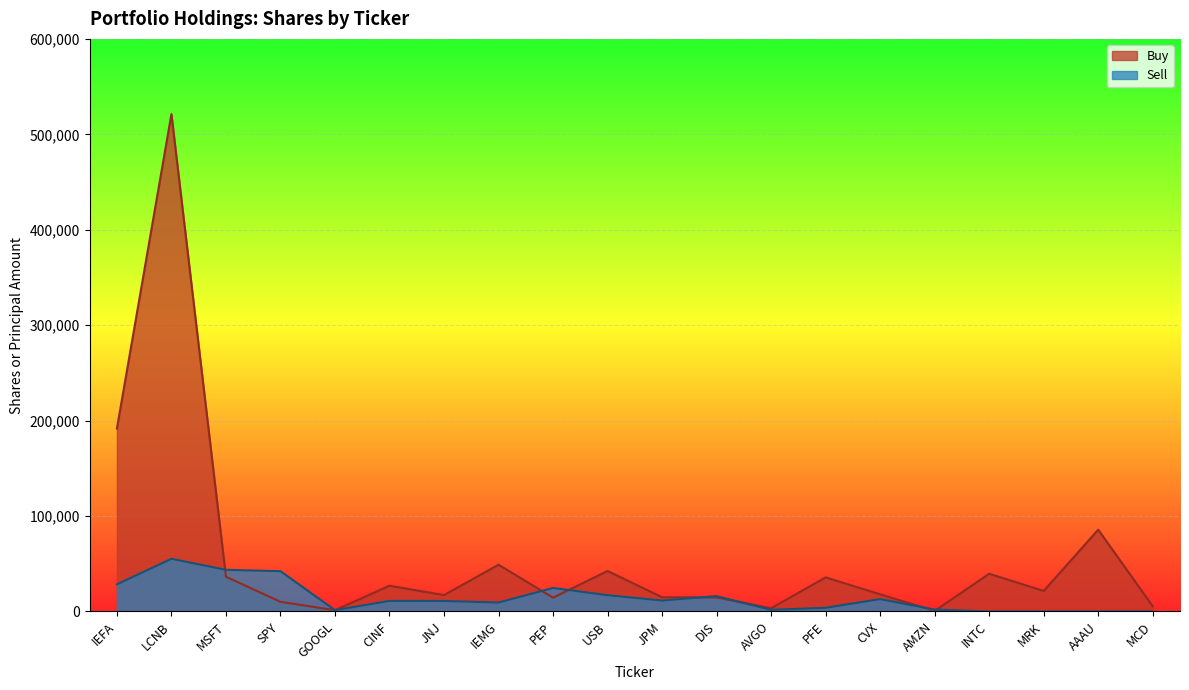

Reading left to right, transcribe all the data shown in this chart.

Buy: 191726	521188	36425	10123	1337	27029	17151	49022	14460	42431	14920	14680	3362	35756	17983	624	39519	21509	85702	5416
Sell: 28446	55201	43646	42226	1375	11077	11050	9378	24660	17087	11484	16082	1703	3852	12991	2054	0	0	0	0